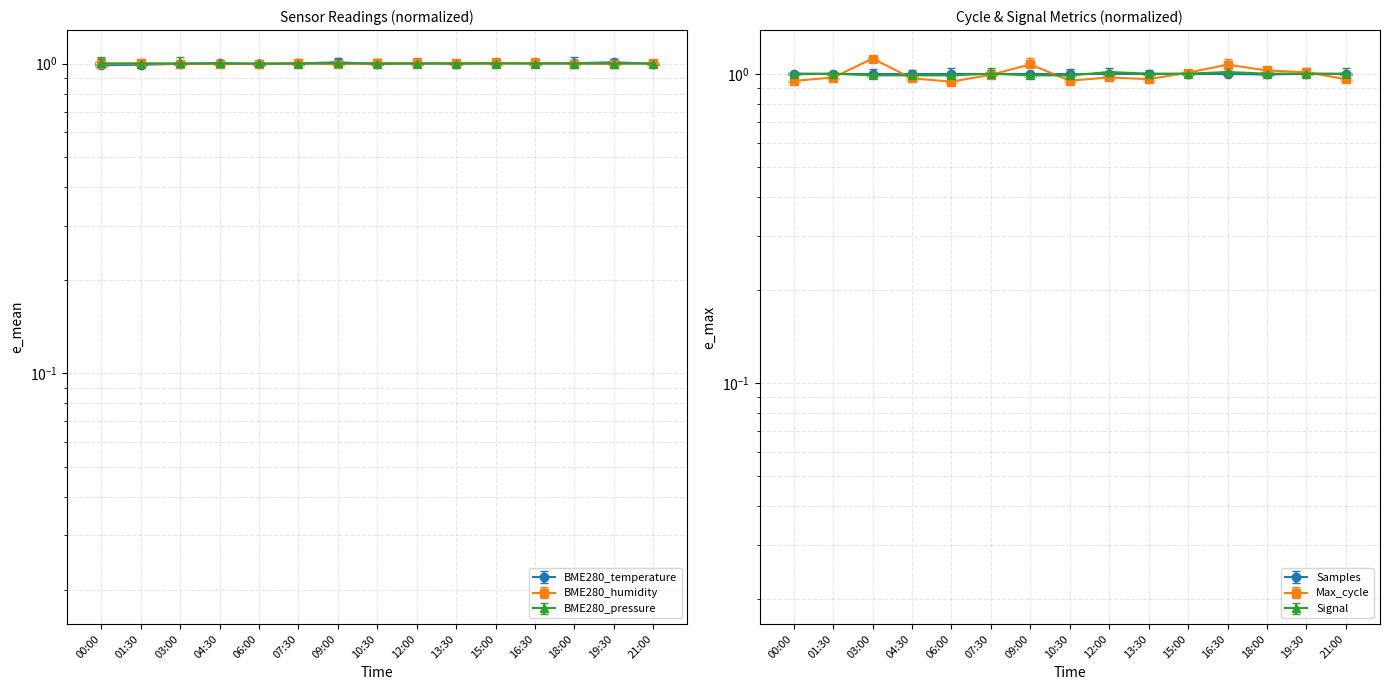

Where do BME280_temperature and BME280_pressure first cross each other?

03:00 and 04:30